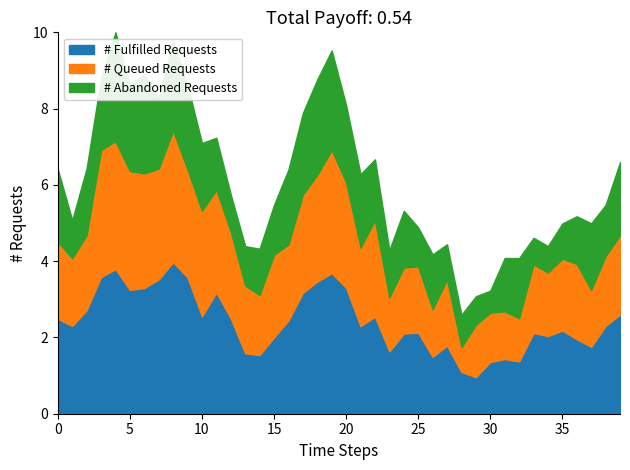

The # Fulfilled Requests series shows 3.3 at 15. True or false?

False